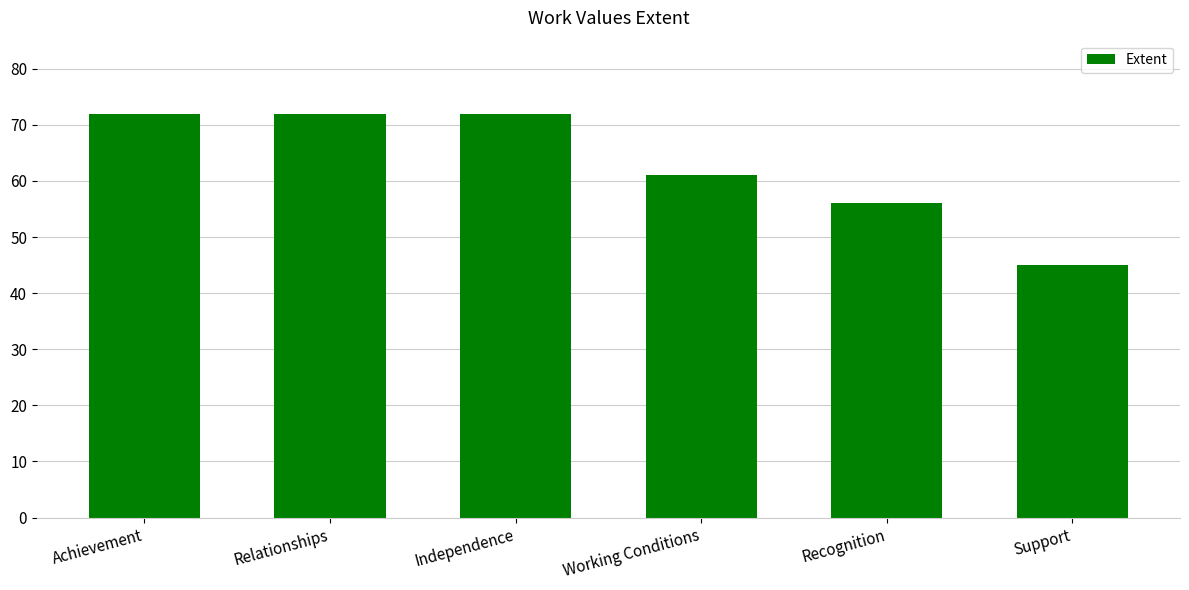

Count the values in the range 56 to 72.

5